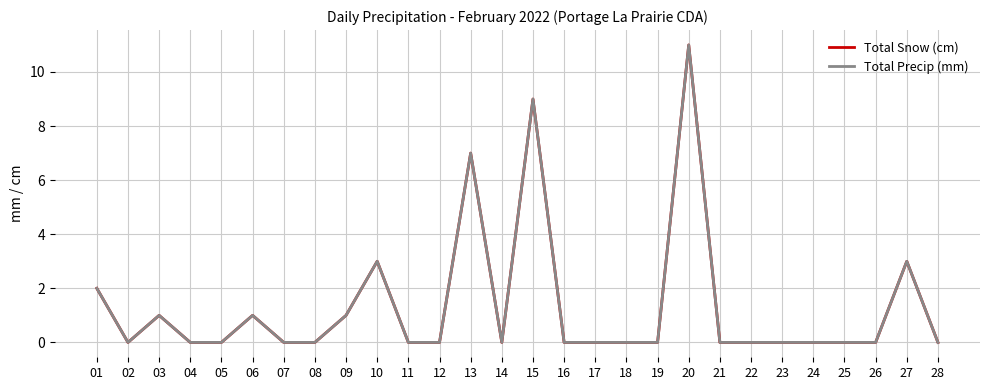

Does the chart have visible grid lines?

Yes